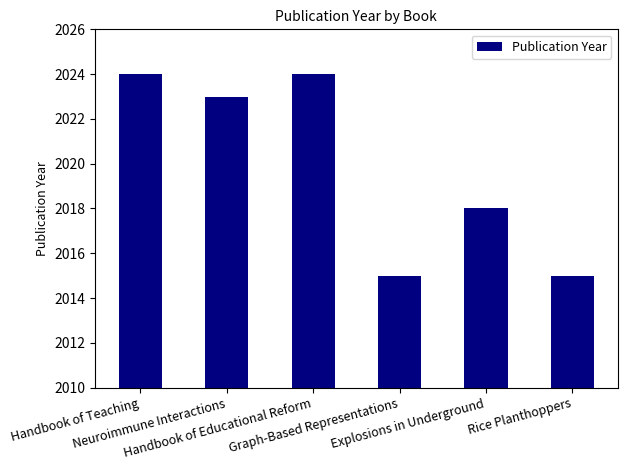

Reading left to right, transcribe all the data shown in this chart.

2024	2023	2024	2015	2018	2015